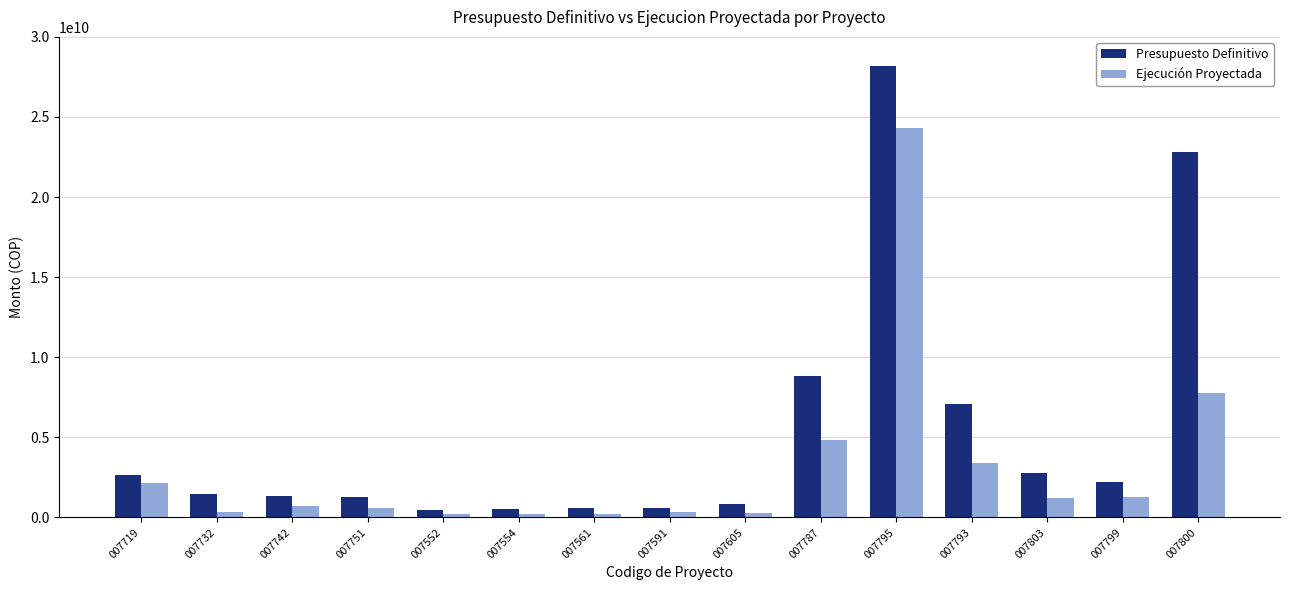

What is the label of the 2nd bar from the right?

007799